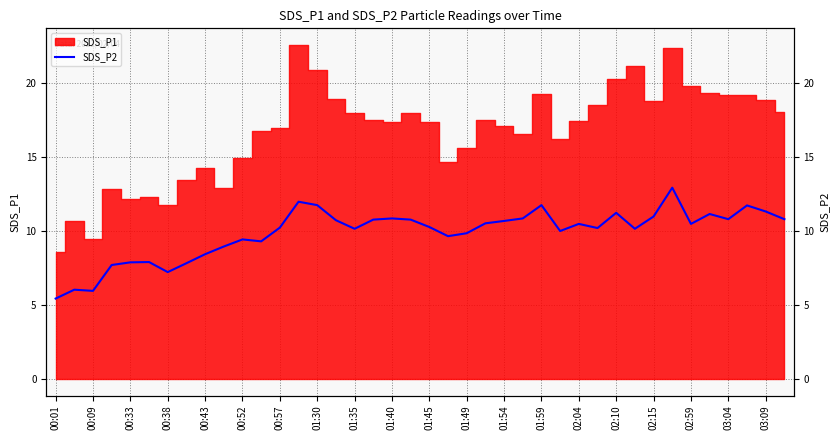

What is the value of the 14th point from the left?

12.0